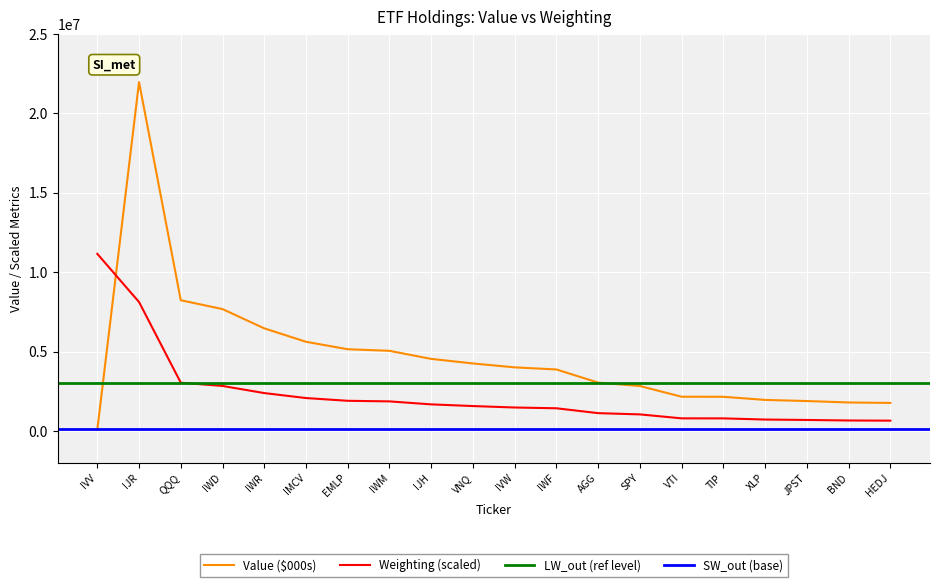

What is the average value of the Shares/Principal series?

2303800